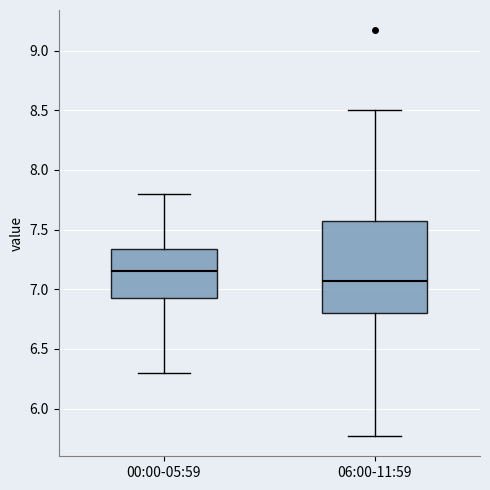

Reading left to right, transcribe this box plot: for each box, give where its median line is, the range the box spans, and where its two whiskers end, as read against the y-axis. The values are not printed on the chart, so give them approximately, as read against the axis.

00:00-05:59: median 7.15, box 6.90 to 7.35, whiskers 6.30 to 7.80
06:00-11:59: median 7.05, box 6.80 to 7.55, whiskers 5.75 to 8.50